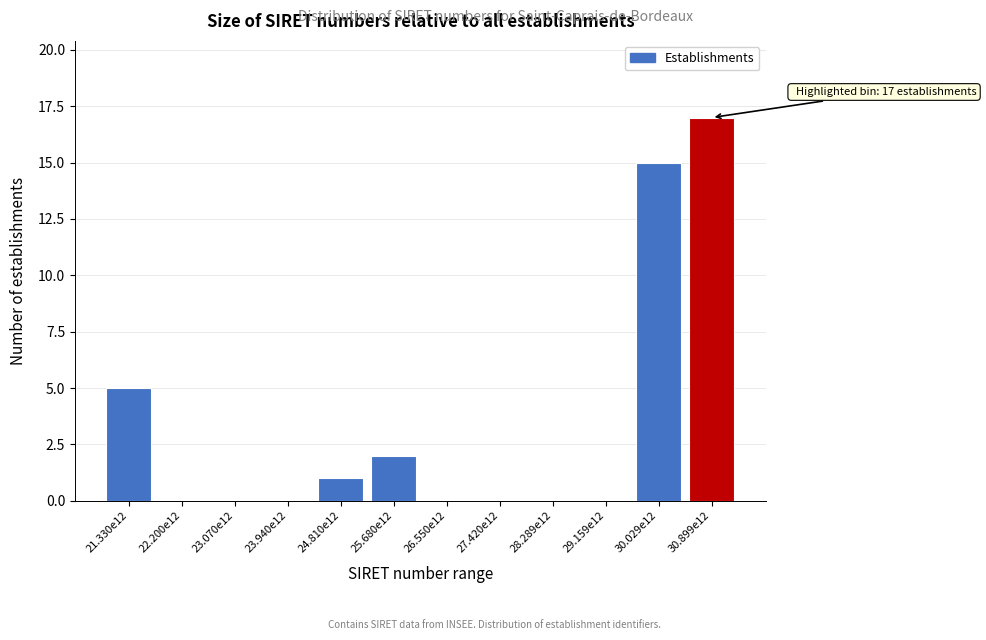

Reading left to right, extract all data points from this chart.

21.330e12=5	22.200e12=0	23.070e12=0	23.940e12=0	24.810e12=1	25.680e12=2	26.550e12=0	27.420e12=0	28.289e12=0	29.159e12=0	30.029e12=15	30.899e12=17